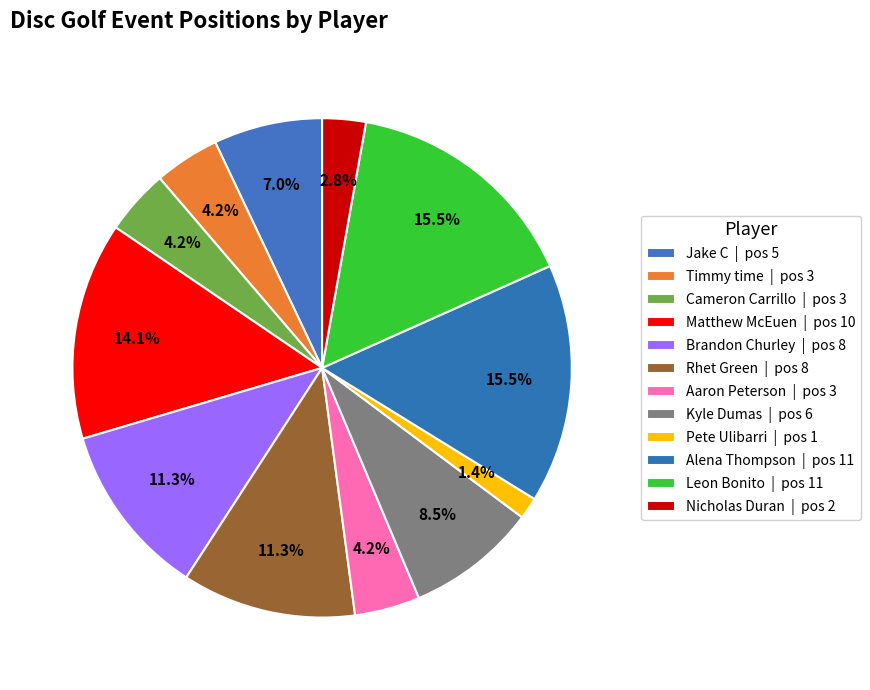

How many segments does this pie chart have?

12